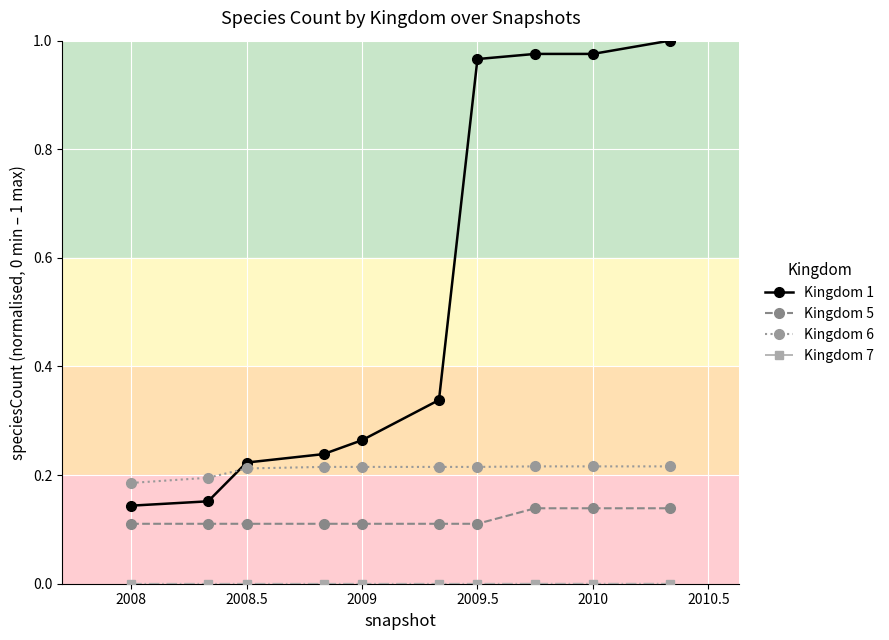

What is the sum of all Kingdom 1 values?

5.3